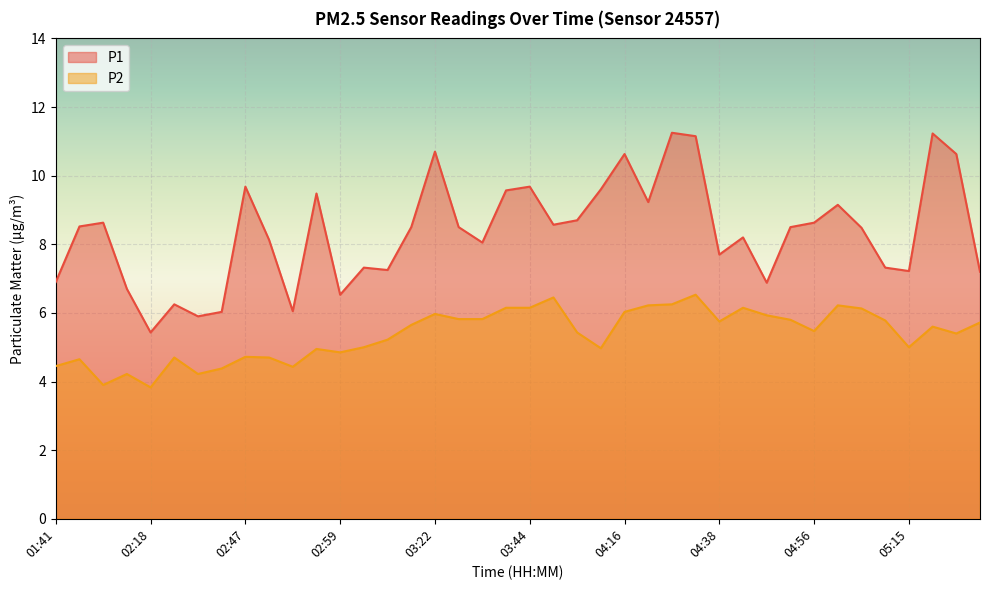

What are all the series names shown in the legend?

P1, P2